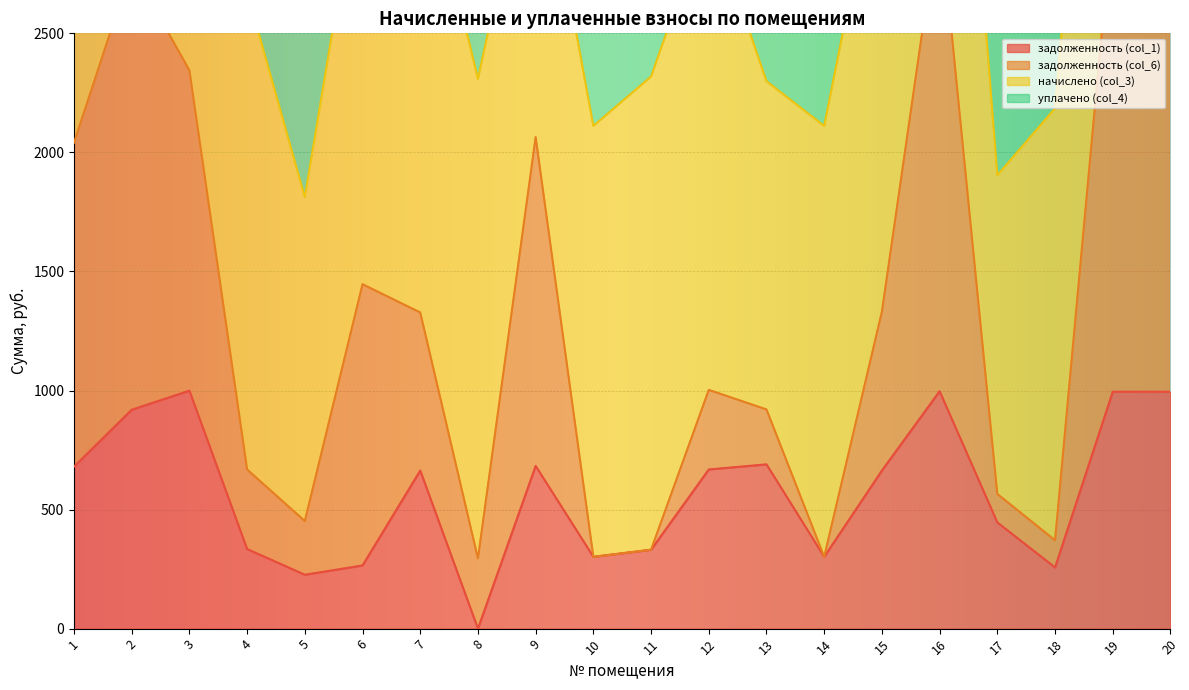

Reading left to right, extract all data points from this chart.

задолженность (col_1): 680.2	919.2	999.3	334.2	226.2	265.3	663.9	0.0	683.3	301.6	331.2	668.4	689.9	301.6	663.9	997.1	446.1	257.0	994.8	994.8
задолженность (col_6): 2040.8	2777.1	2344.7	668.4	451.8	1446.4	1327.7	294.6	2064.3	301.6	331.2	1002.6	920.5	301.6	1331.5	3012.4	565.7	371.0	3005.7	3005.7